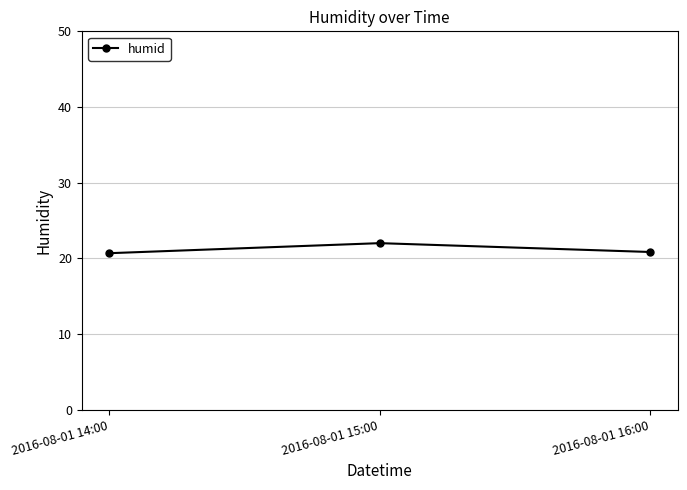

What is the minimum value shown in the chart?

20.7